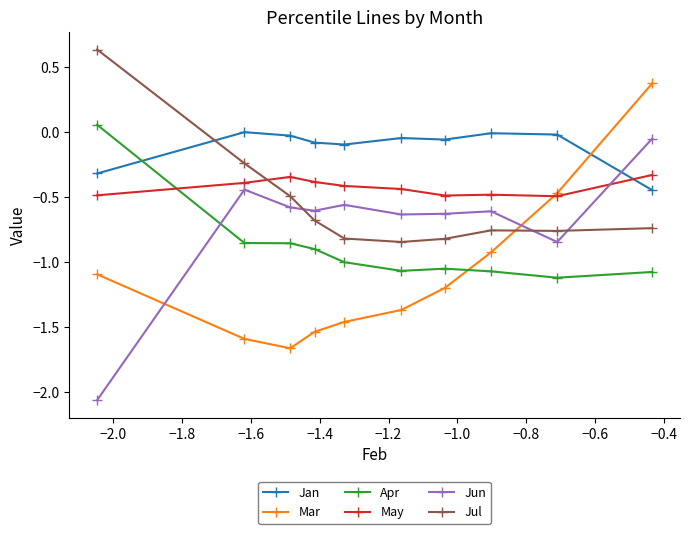

True or false: Jan has more than 0 interior local peaks.

True